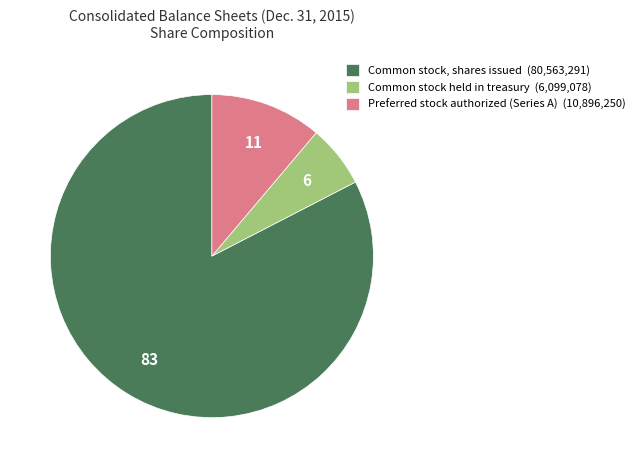

Which slice represents more than half of the pie?

Common stock, shares issued